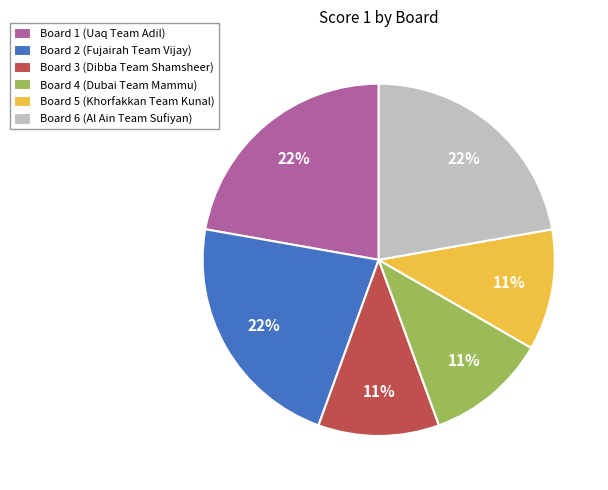

Does any single category account for the majority?

No